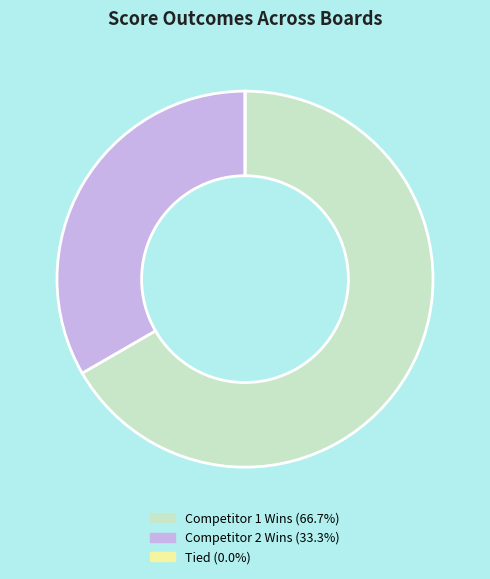

Is there any slice that represents more than half of the pie?

Yes